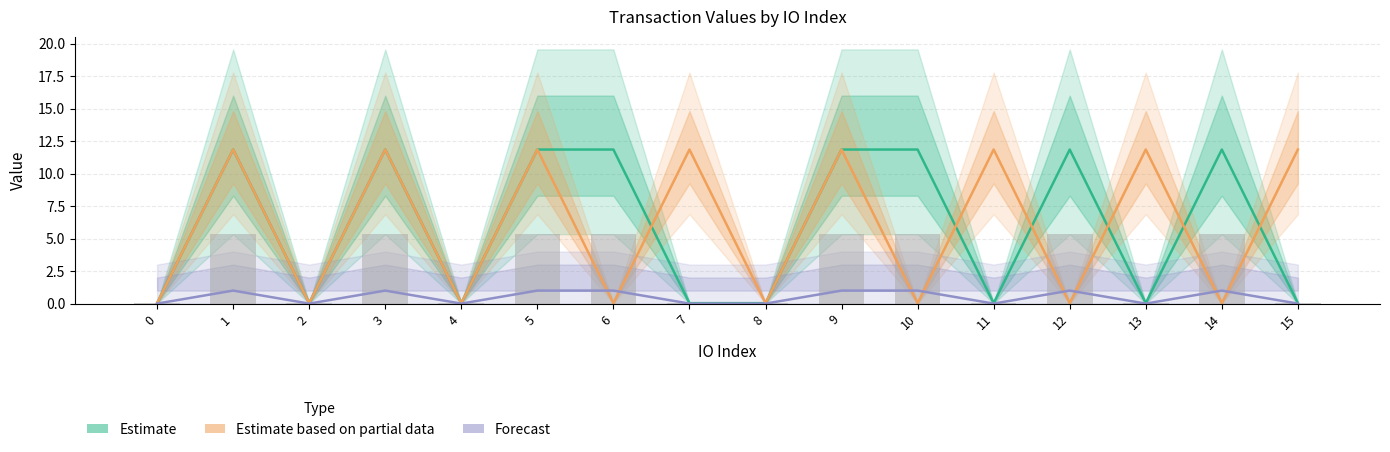

Reading left to right, what are all the values shown in this chart?

io_index_ticket: 0.0	11.9	0.0	11.9	0.0	11.9	11.9	0.0	0.0	11.9	11.9	0.0	11.9	0.0	11.9	0.0
value_ticket: 0.0	1.0	0.0	1.0	0.0	1.0	1.0	0.0	0.0	1.0	1.0	0.0	1.0	0.0	1.0	0.0
value_regular: 0.0	11.9	0.0	11.9	0.0	11.9	0.0	11.9	0.0	11.9	0.0	11.9	0.0	11.9	0.0	11.9